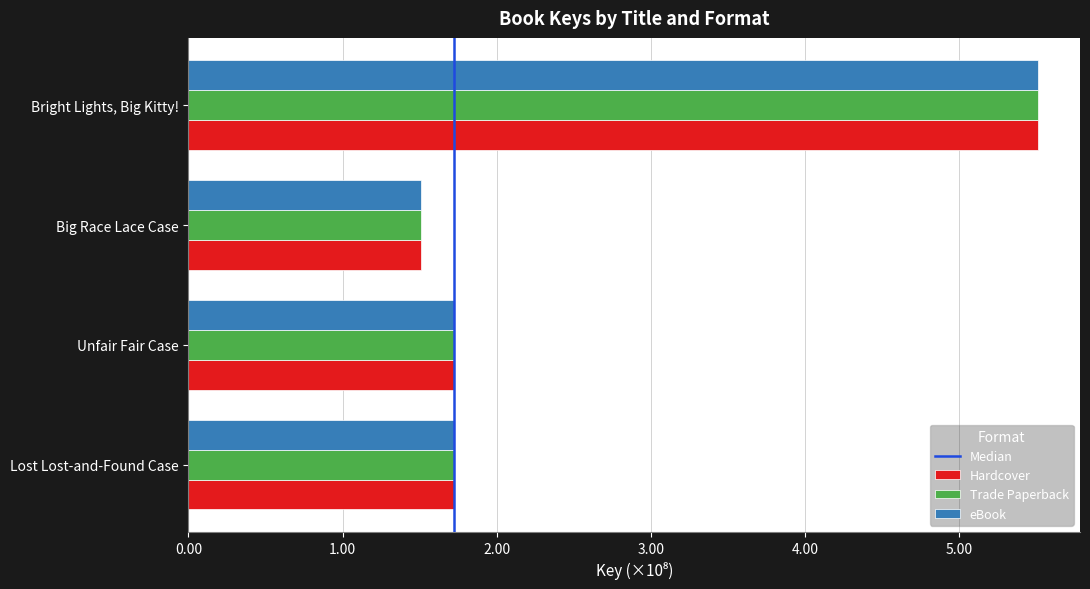

Rank the series by their maximum value, from lowest to highest.

Hardcover, Trade Paperback, eBook